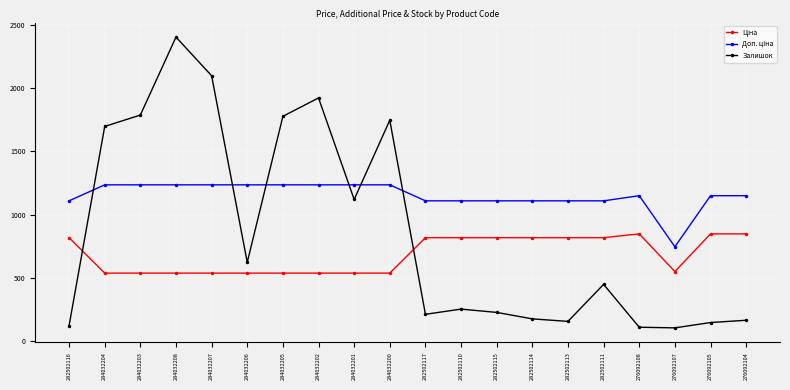

At which category is the sum across all series the highest?

284032208